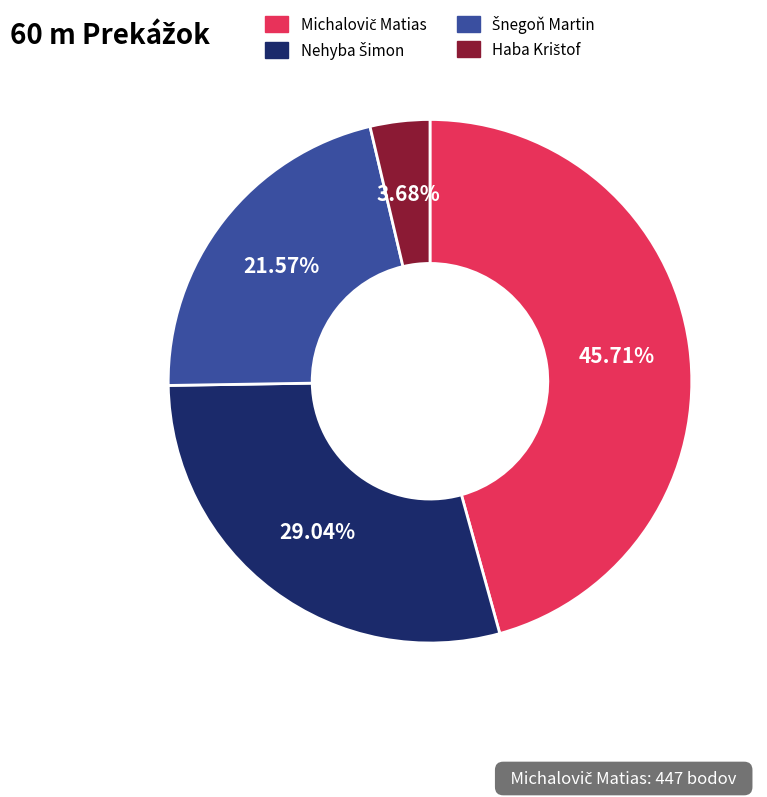

Is there a majority slice in this chart?

No